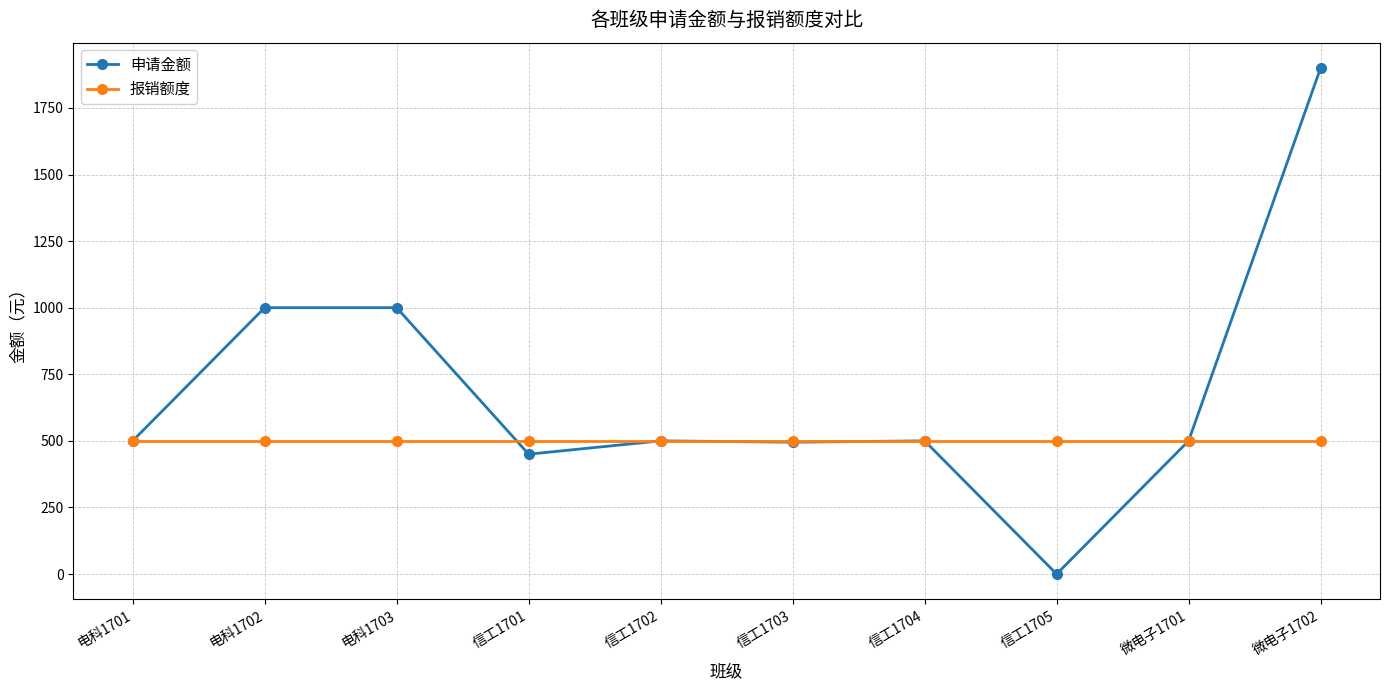

True or false: 申请金额 and 报销额度 cross at least once.

True